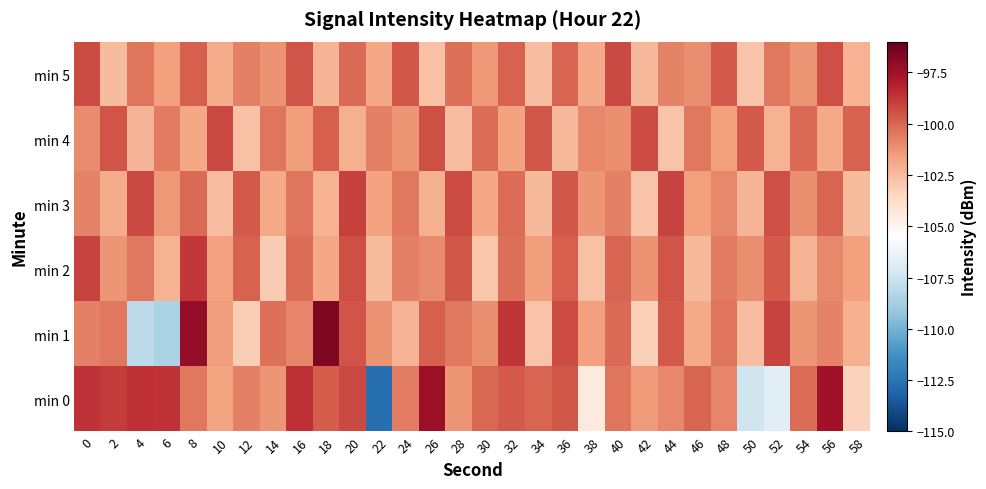

Between 0 and 58, which series saw the biggest shift?

min 0